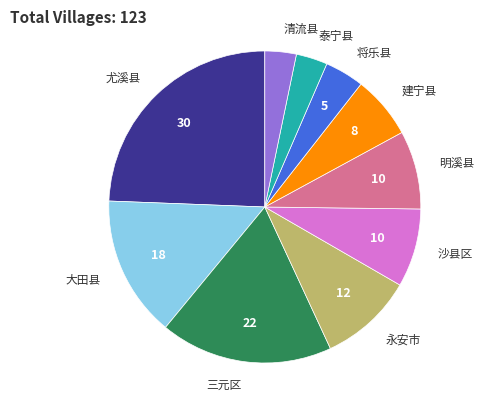

Is there any slice that represents more than half of the pie?

No